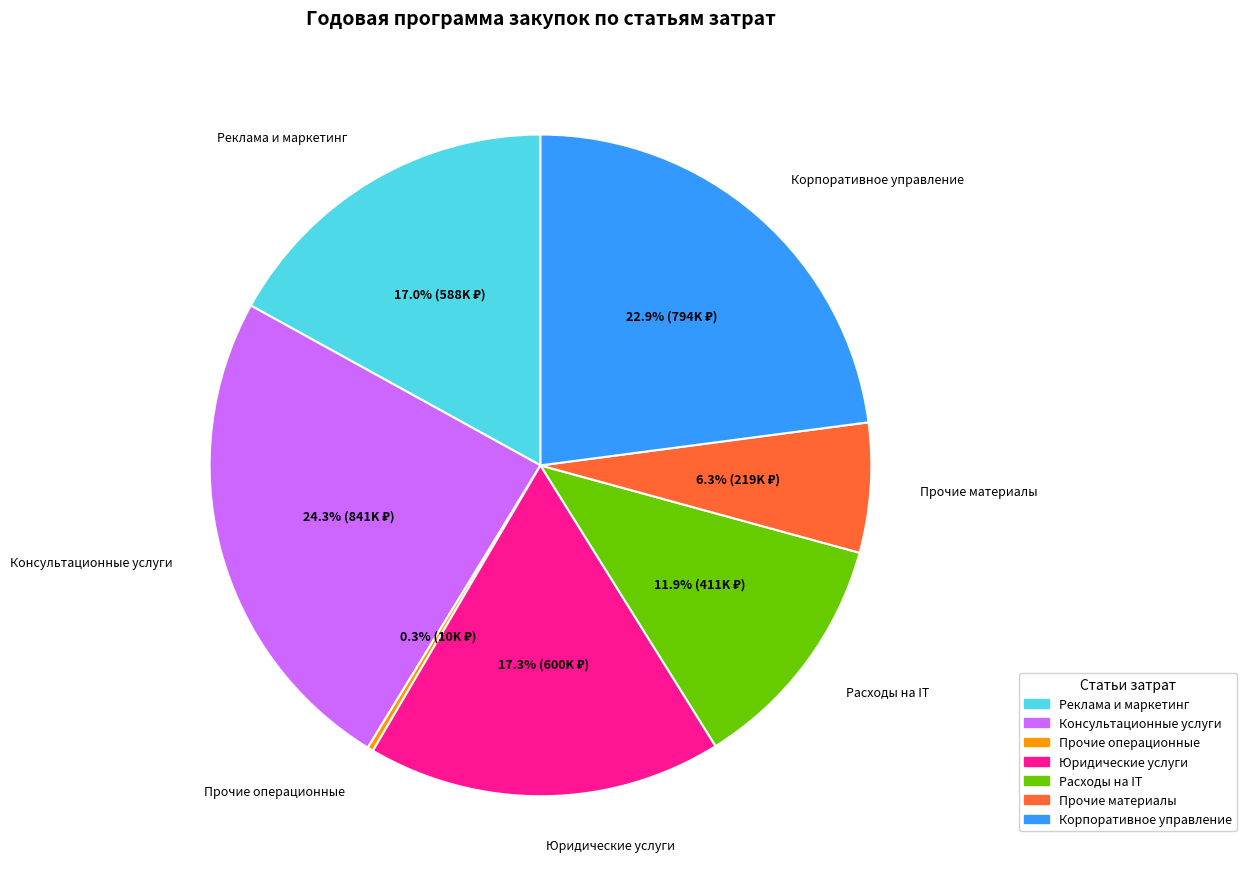

Is there a majority slice in this chart?

No